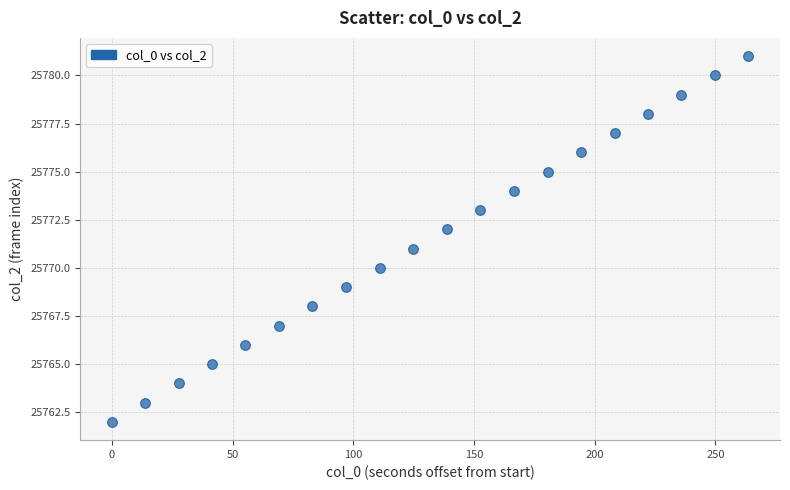

What is the range of Y values (max minus min)?

19